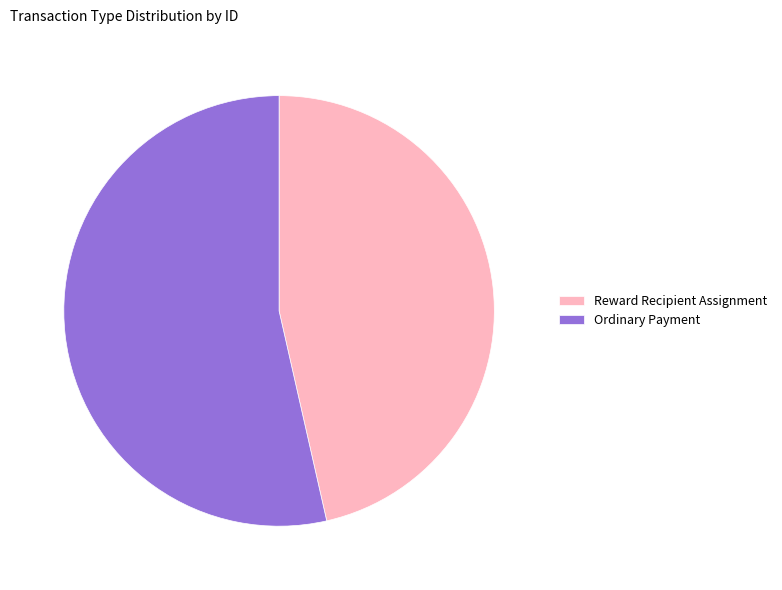

Rank the categories by value from lowest to highest.

Reward Recipient Assignment, Ordinary Payment